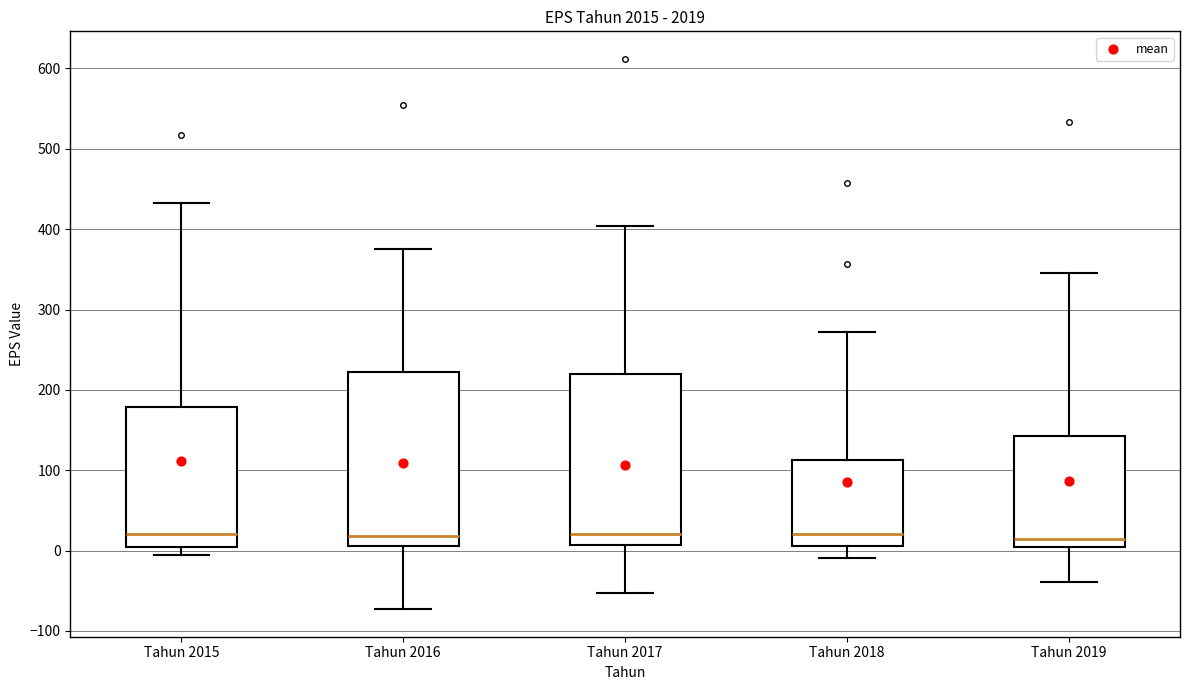

Reading left to right, transcribe this box plot: for each box, give where its median line is, the range the box spans, and where its two whiskers end, as read against the y-axis. The values are not printed on the chart, so give them approximately, as read against the axis.

Tahun 2015: median 20, box 0 to 180, whiskers 0 (just below the box's lower edge) to 430
Tahun 2016: median 20, box 10 to 220, whiskers -70 to 380
Tahun 2017: median 20, box 10 to 220, whiskers -50 to 400
Tahun 2018: median 20, box 10 to 110, whiskers -10 to 270
Tahun 2019: median 10, box 0 to 140, whiskers -40 to 350